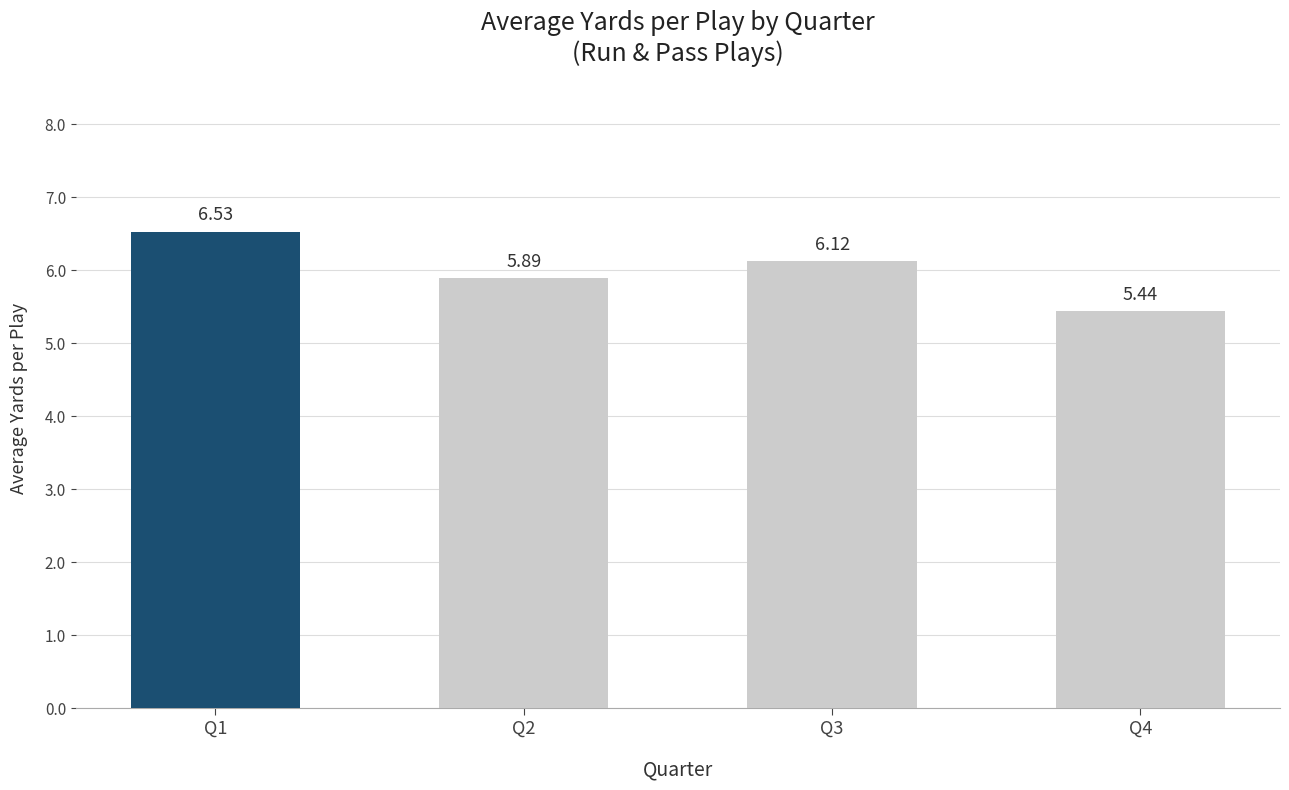

Rank the categories by value from lowest to highest.

Q4, Q2, Q3, Q1